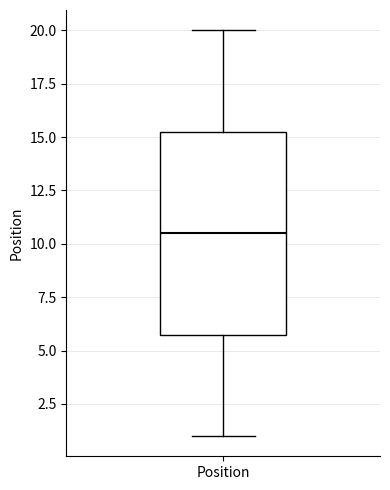

Where is the lower edge of the box for Position on the y-axis? The values are not printed on the chart, so give them approximately, as read against the axis.

6.0